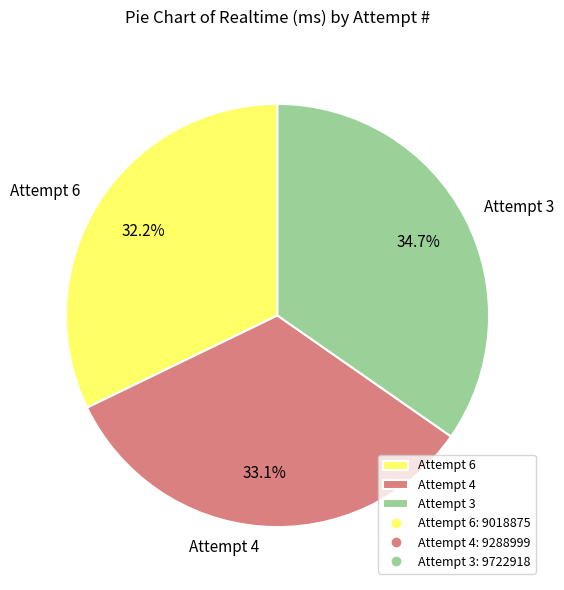

Rank the categories by value from highest to lowest.

Attempt 3, Attempt 4, Attempt 6